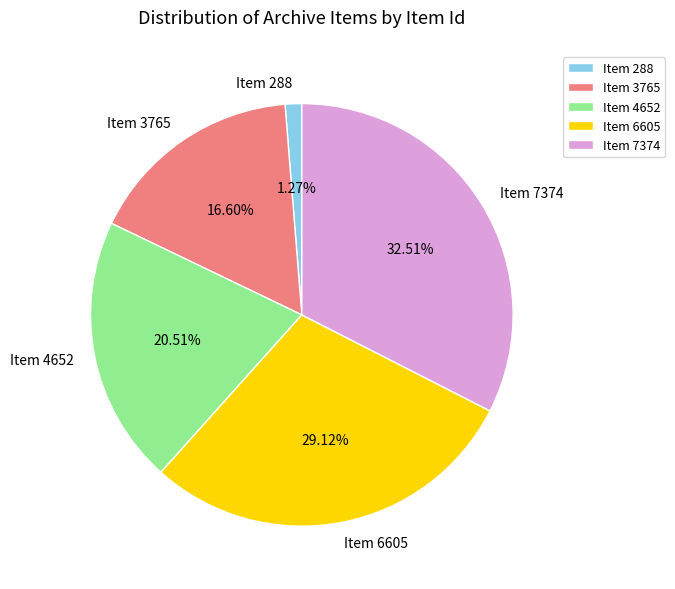

Does any single category account for the majority?

No